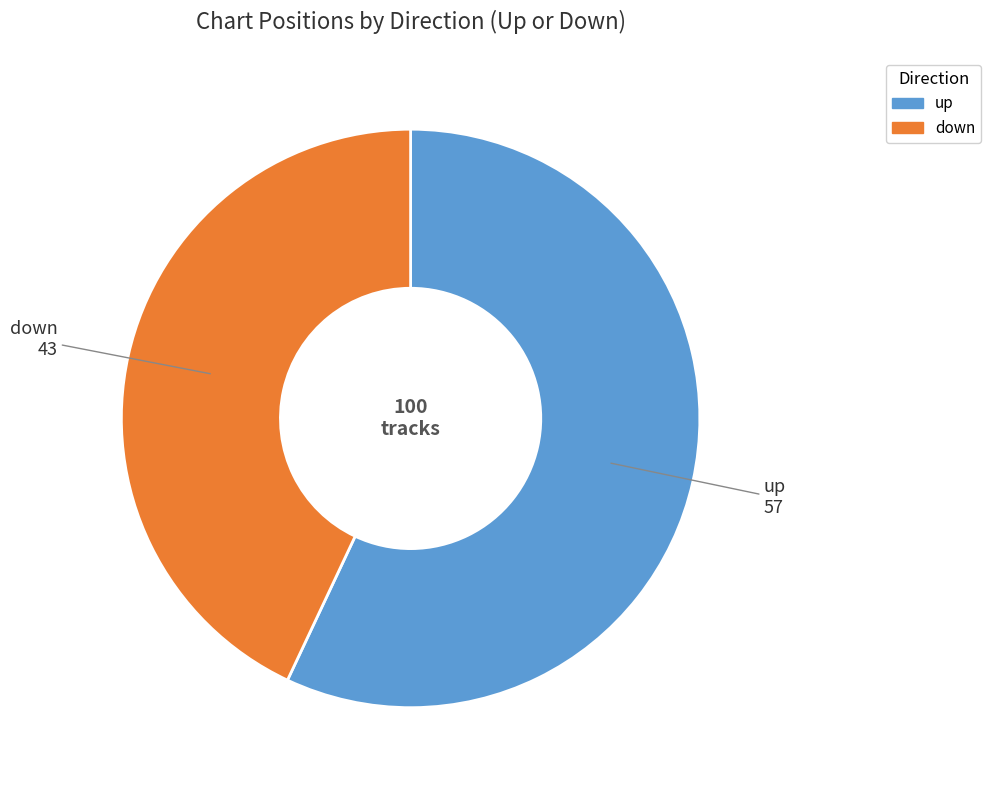

What is the largest slice in the pie chart?

up